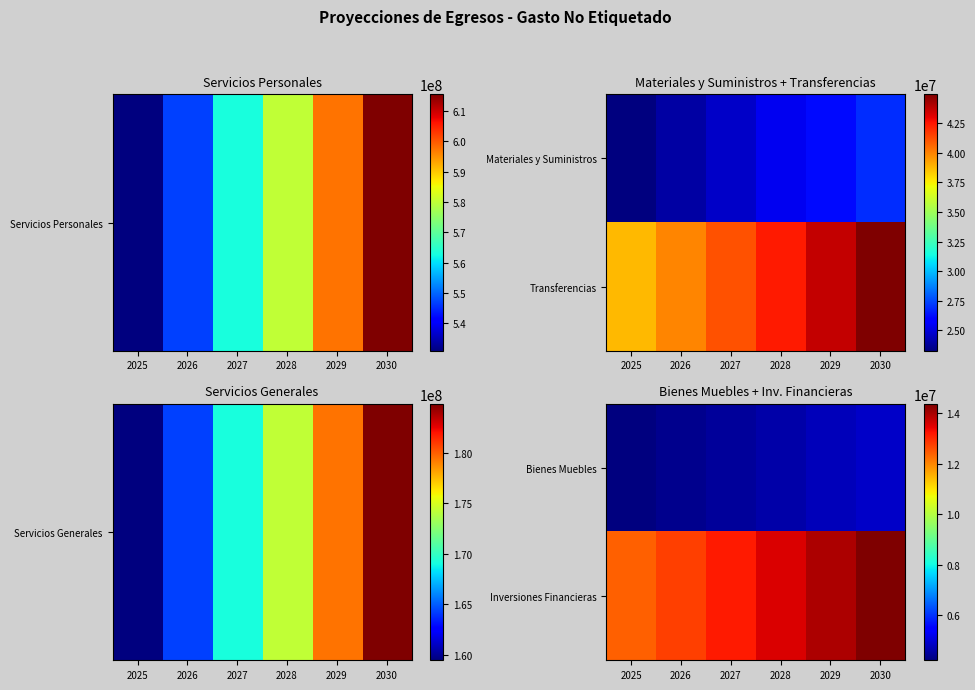

How many values in the Bienes Muebles series exceed 4599351?

3